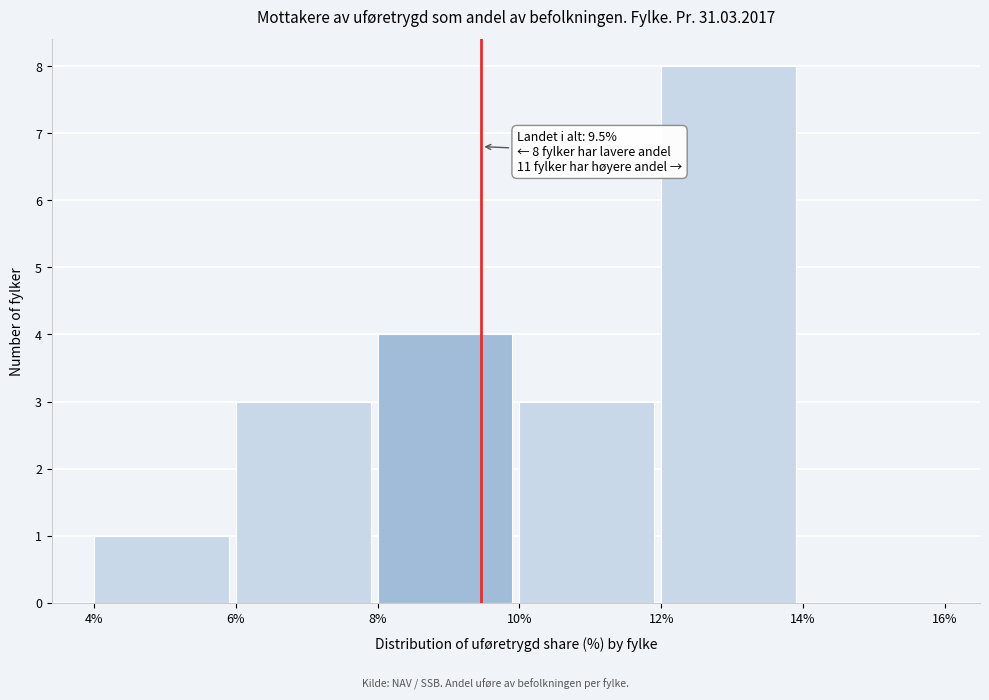

Over which range of the x-axis is the bar tallest?

12% to 14%